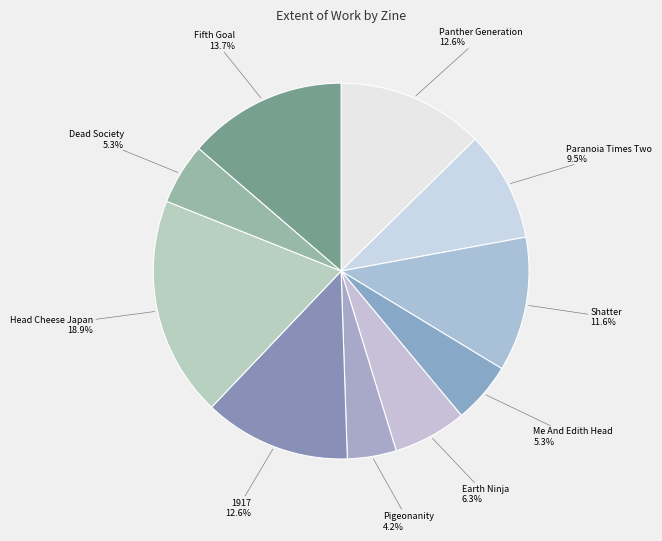

How many slices are in this pie chart?

10